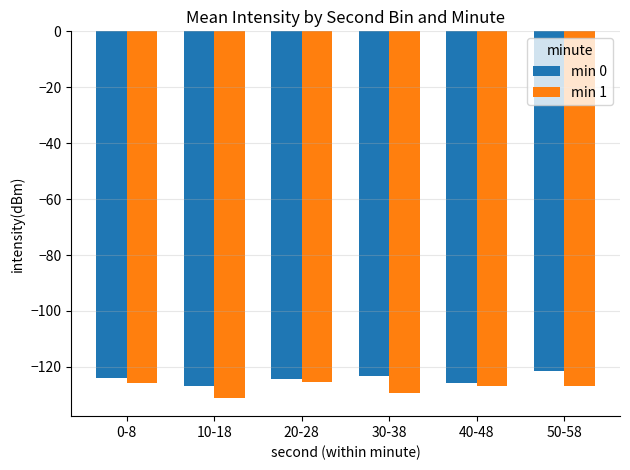

What is the minimum value shown in the chart?

-131.1